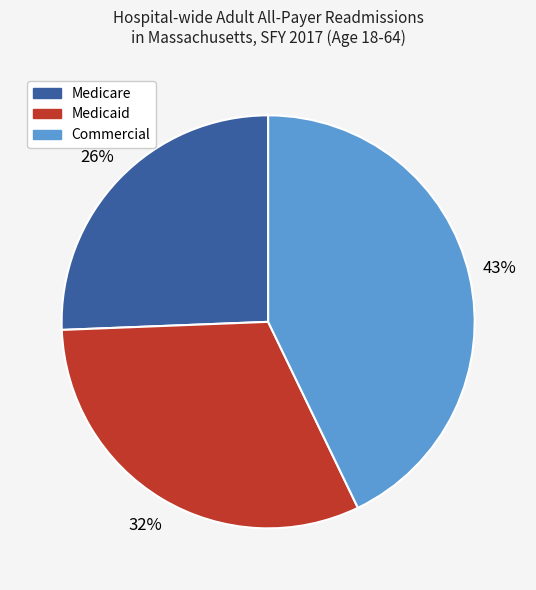

To the nearest percent, what is the difference between the largest and smallest slice percentages?

17%